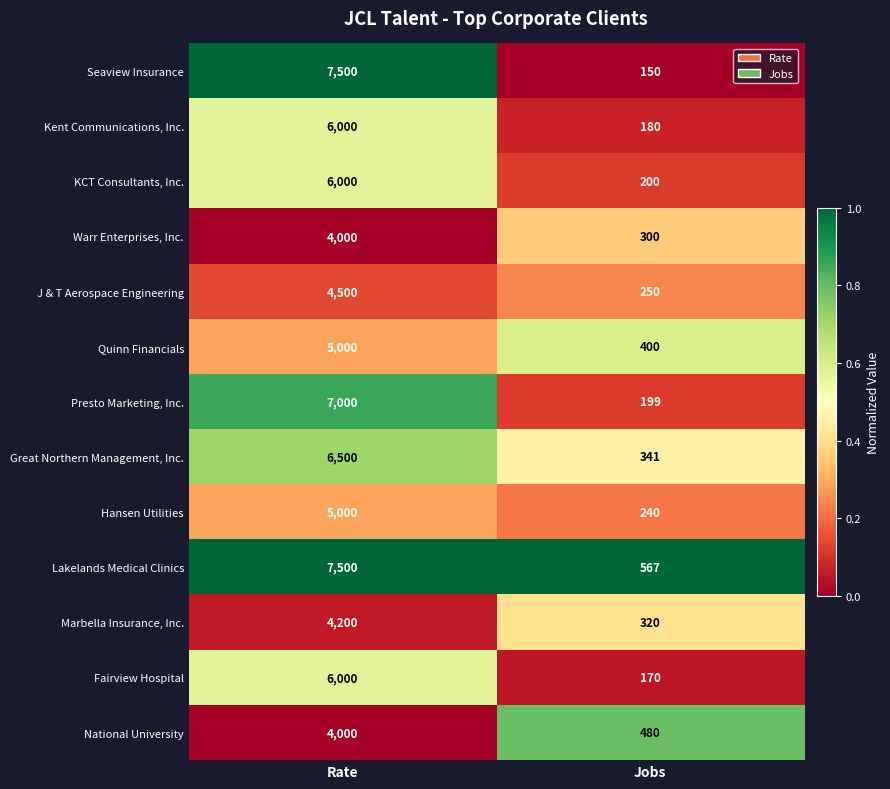

At which category is the sum across all series the highest?

Rate